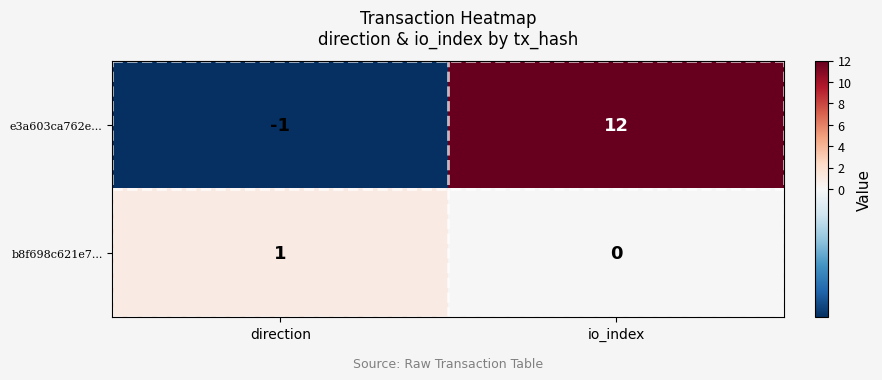

Between direction and io_index, which series saw the biggest shift?

e3a603ca762e...